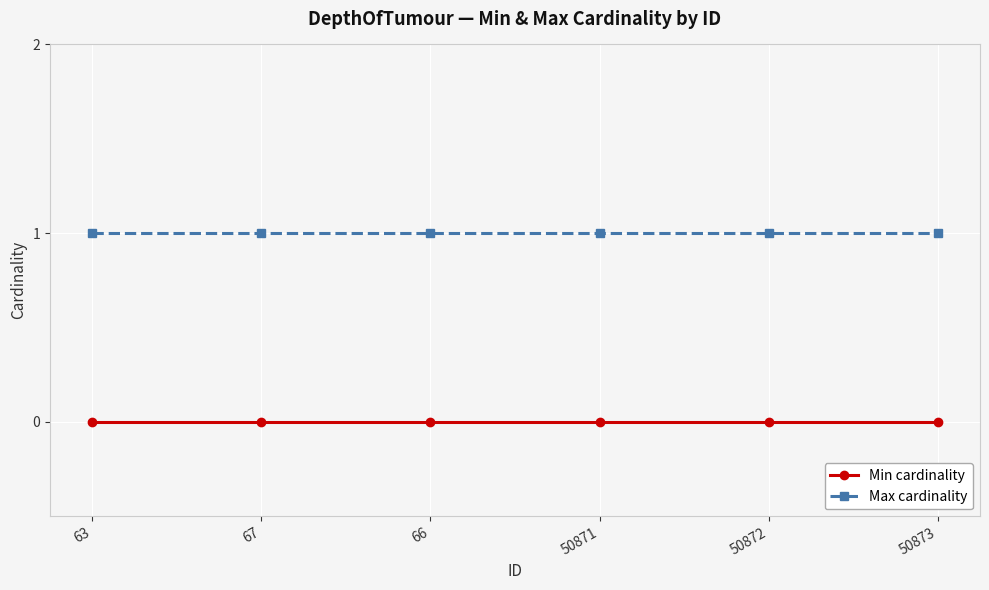

True or false: Min cardinality has a value of 0 at 50871.

True